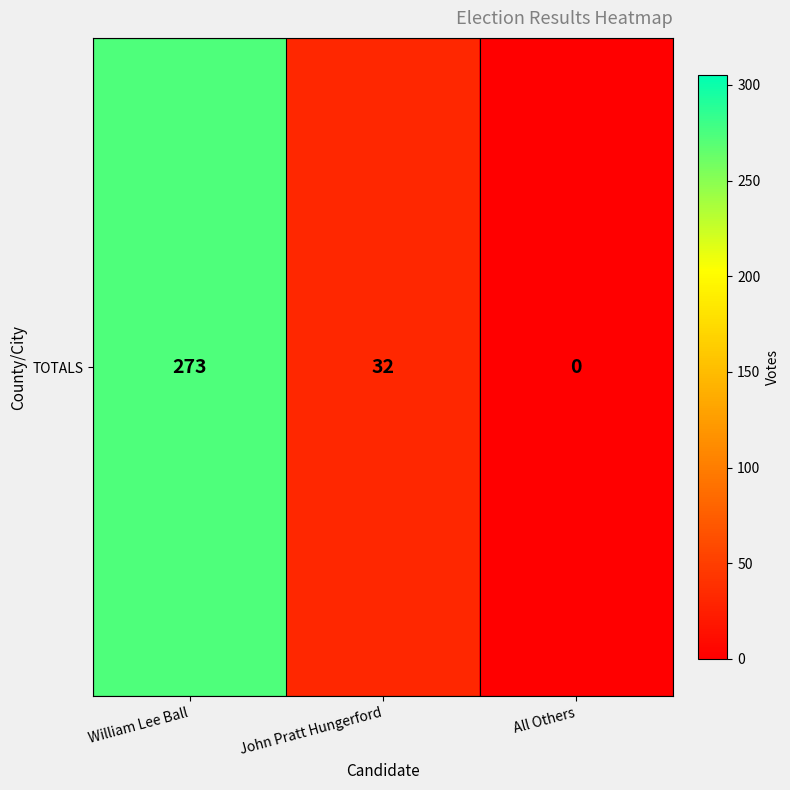

Is it true that the value at William Lee Ball is 273?

True